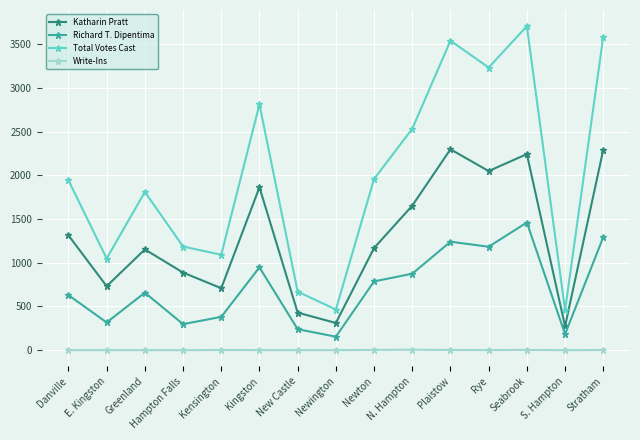

True or false: Total Votes Cast and Richard T. Dipentima cross at least once.

False